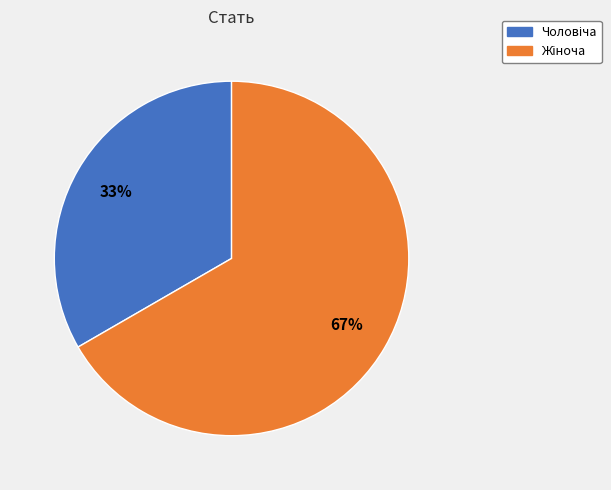

Does any single category account for the majority?

Yes